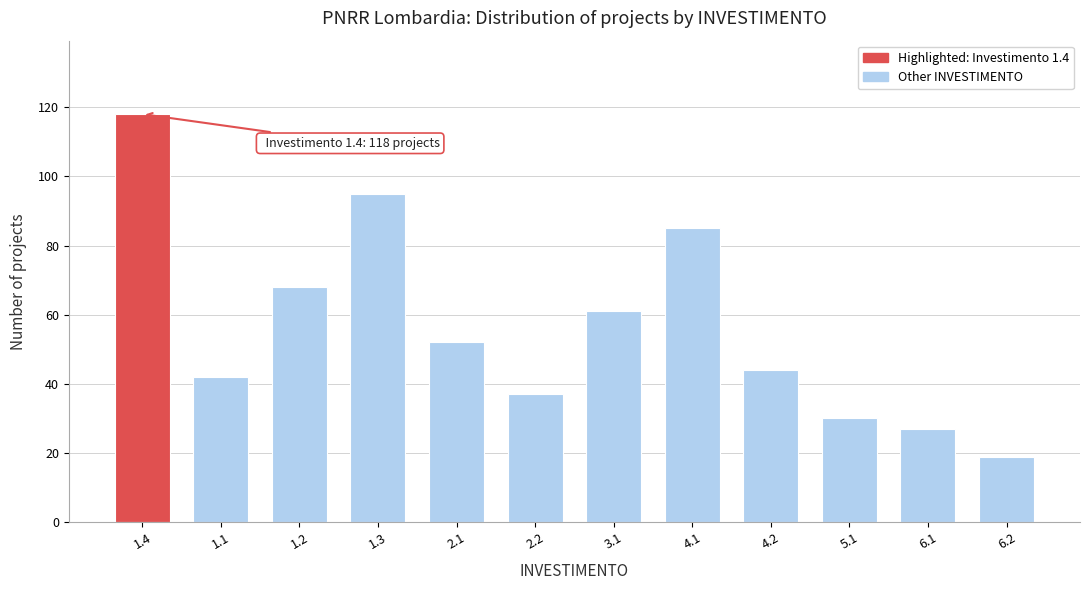

Reading left to right, list all the values displayed in this chart.

118	42	68	95	52	37	61	85	44	30	27	19